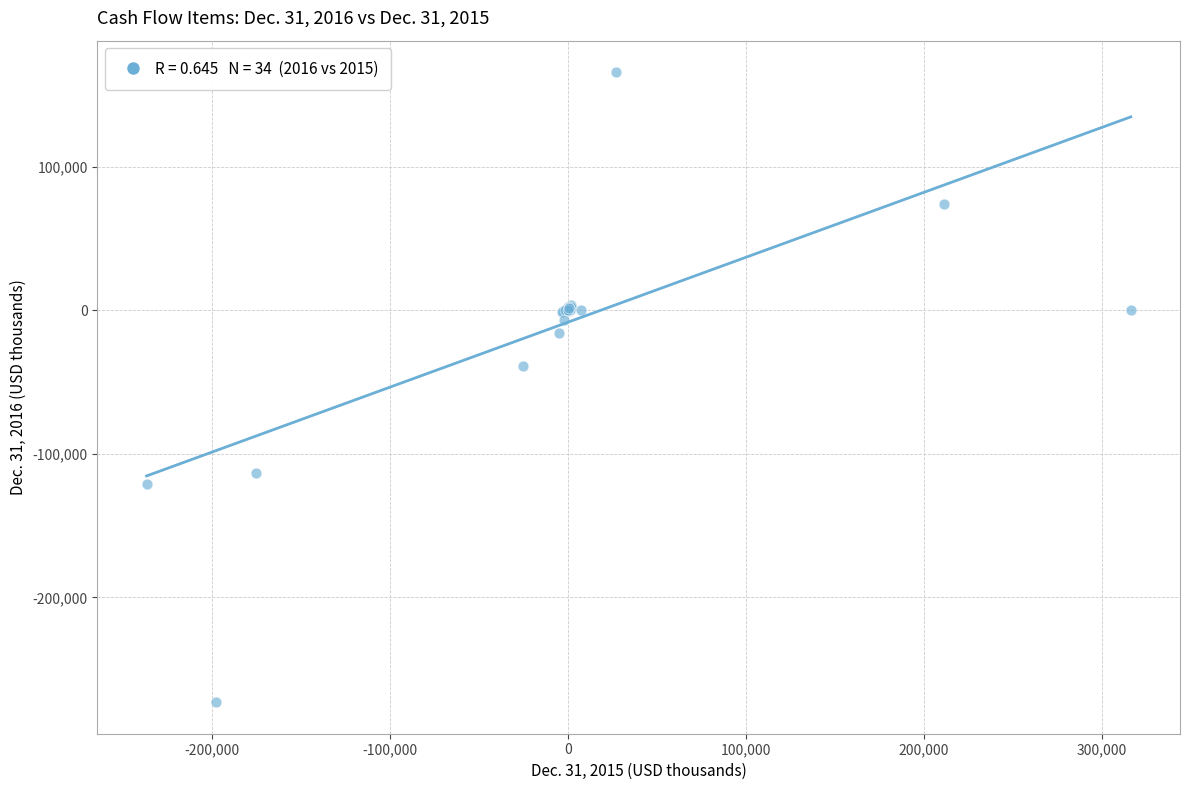

What Y value in the scatter plot is closest to -53556?

-38593